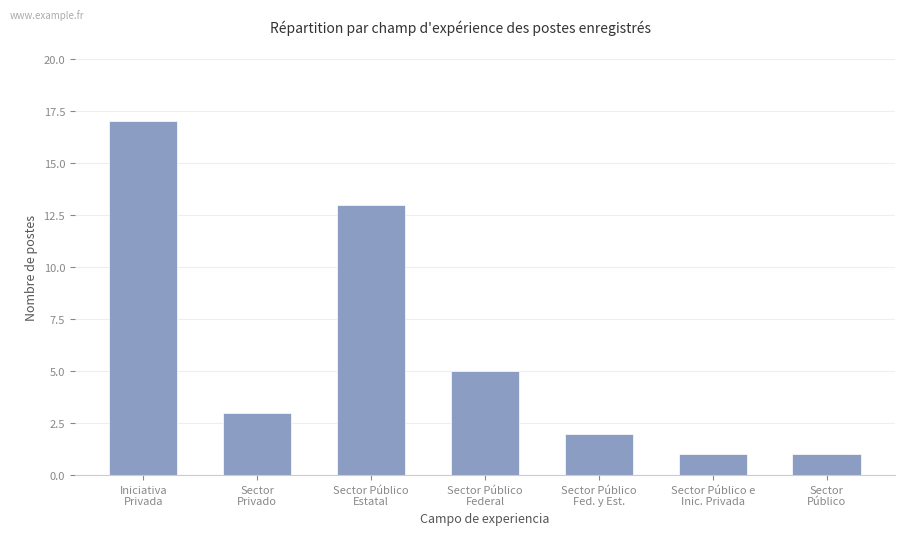

What is the average value?

6